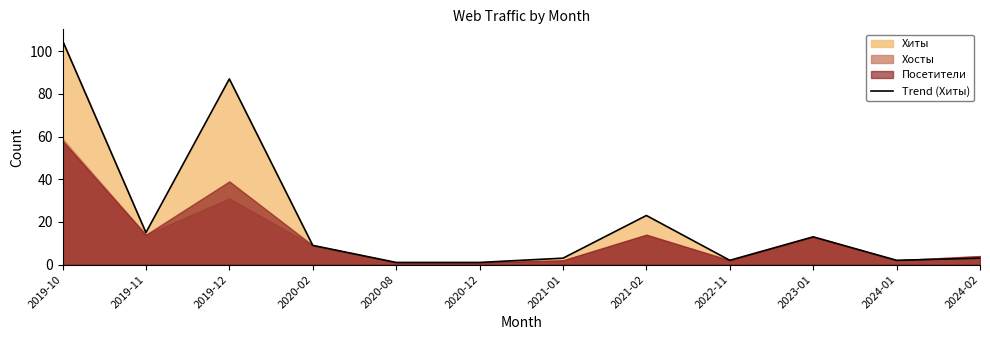

Which label corresponds to the smallest value in the chart?

2020-08